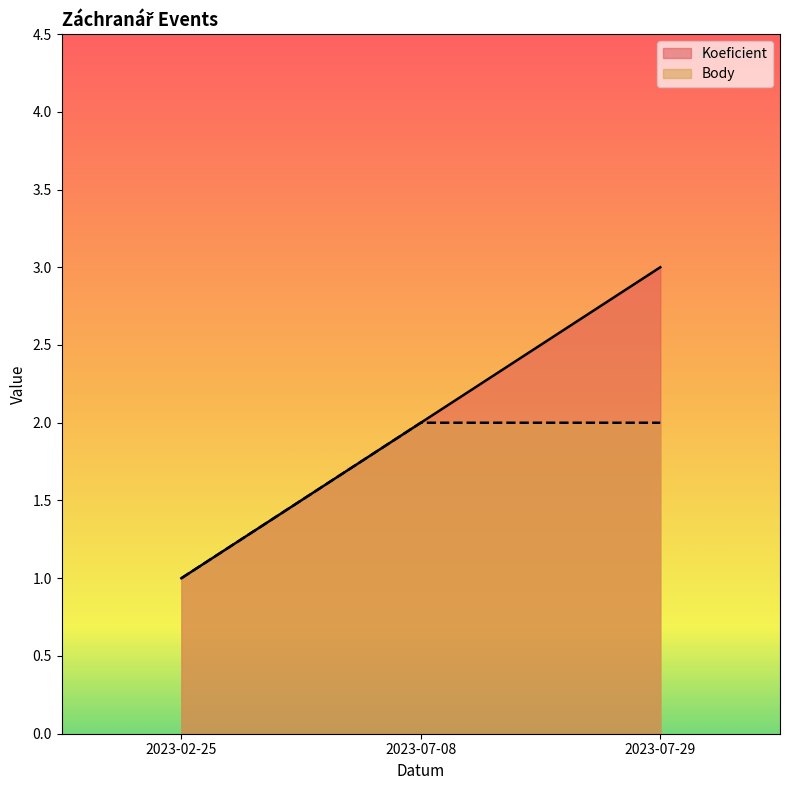

The Body series shows 2 at 2023-07-29. True or false?

True